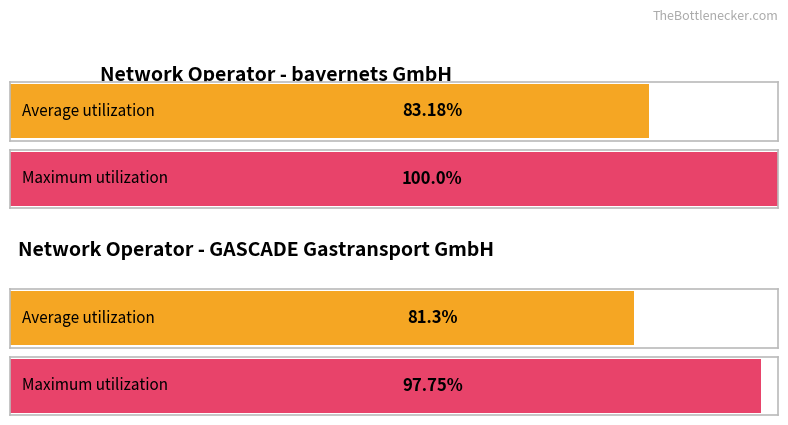

Reading right to left, transcribe all the data shown in this chart.

Average utilization: GASCADE Gastransport GmbH=81.3	bayernets GmbH=83.2
Maximum utilization: GASCADE Gastransport GmbH=97.8	bayernets GmbH=100.0